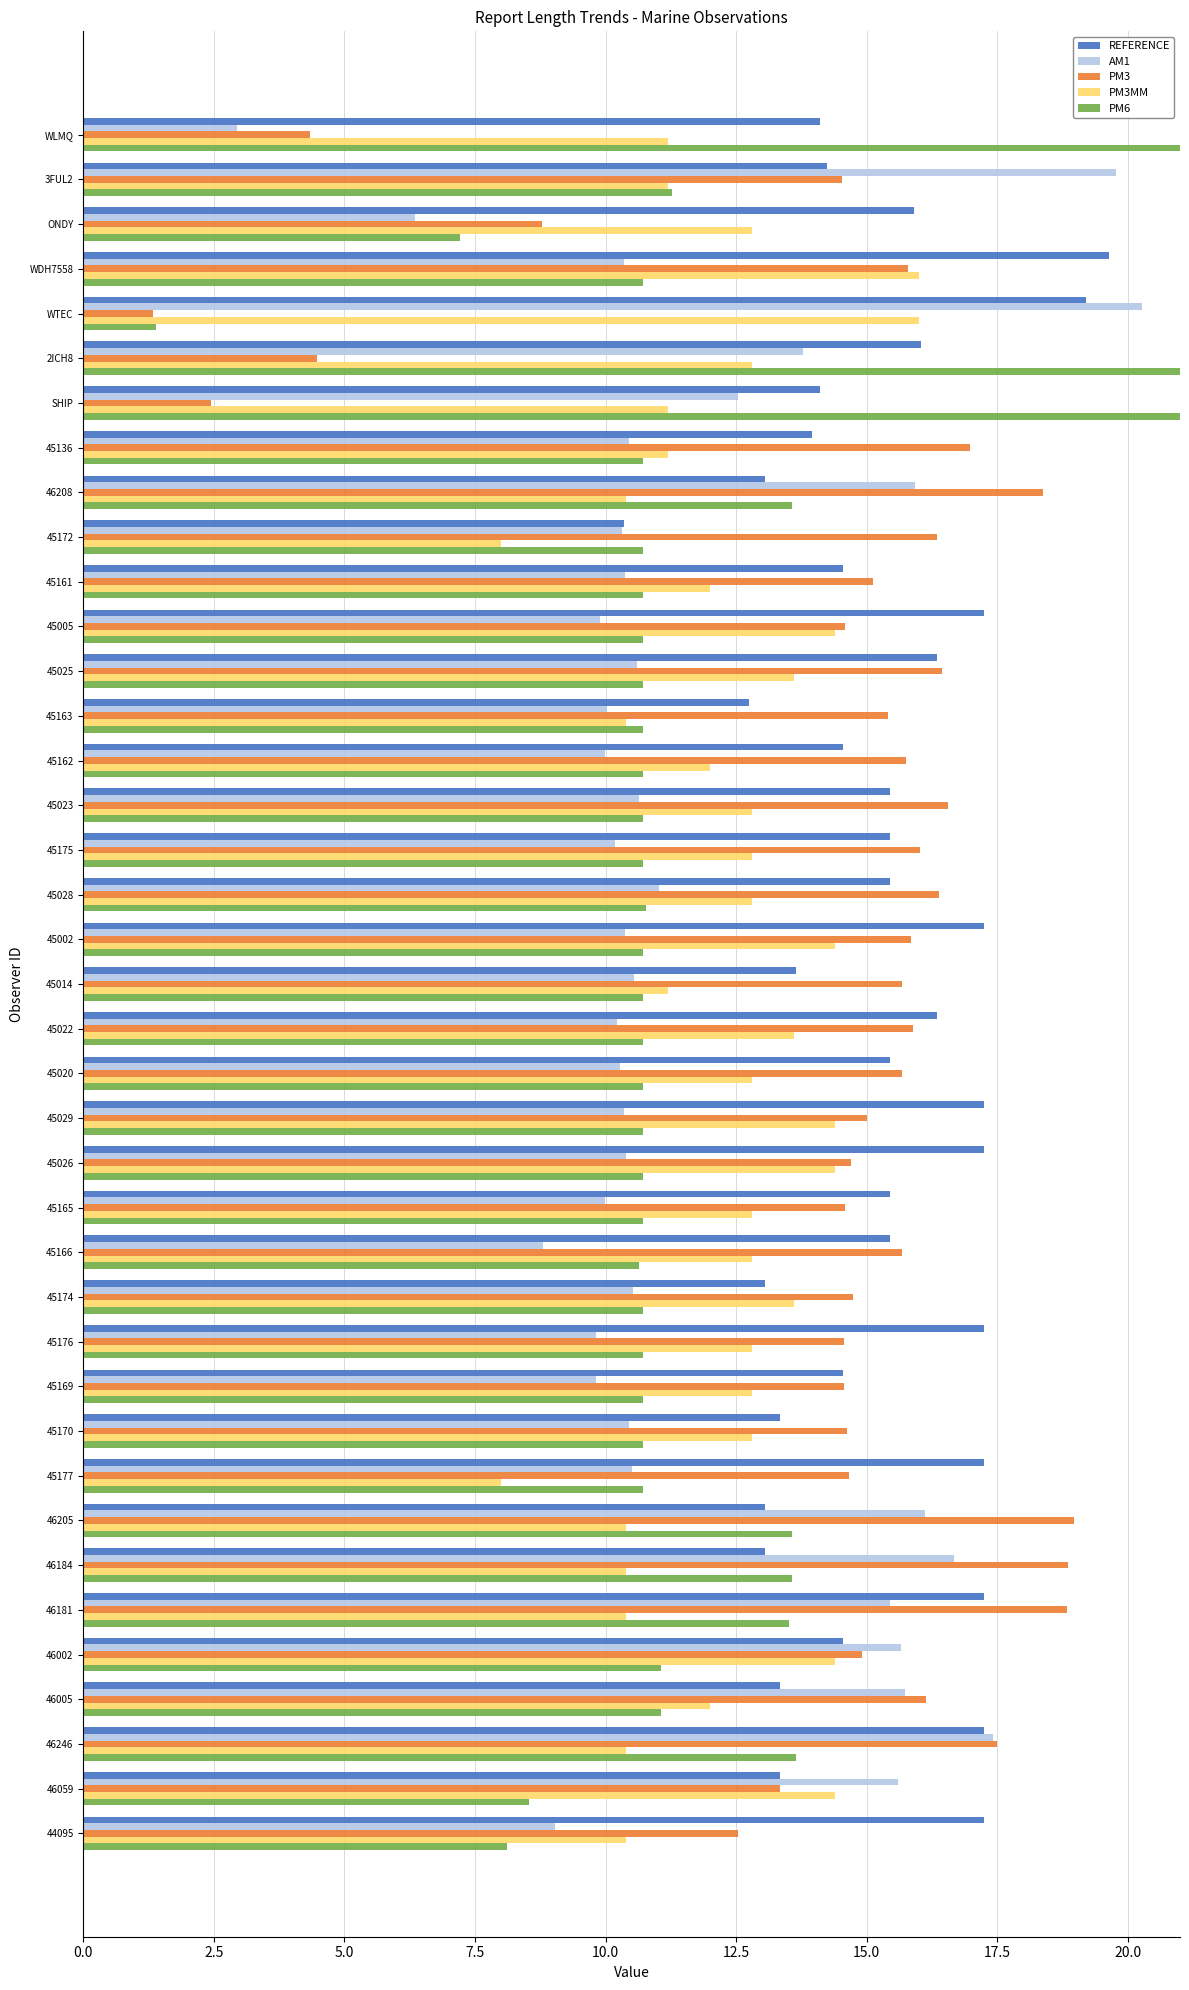

Between 44095 and 45174, which is larger?

44095